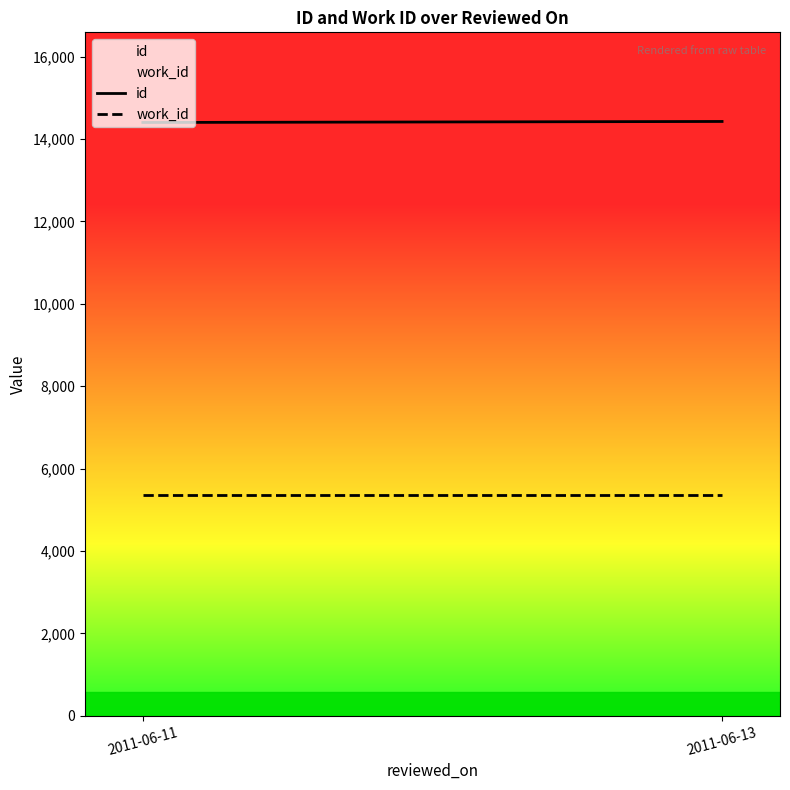

Which series has the largest total across all categories?

id